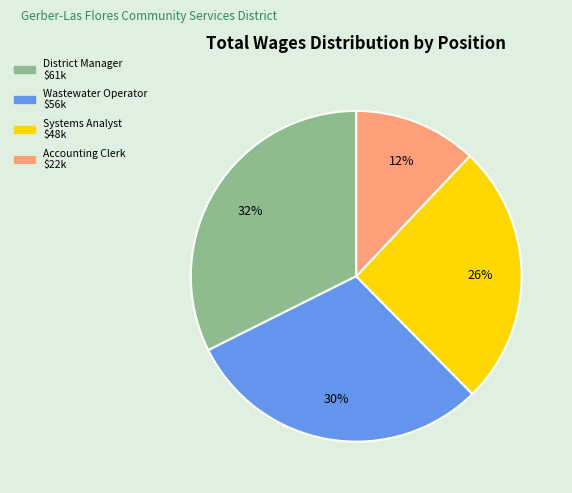

Rank the categories by value from highest to lowest.

District Manager, Wastewater Operator, Systems Analyst, Accounting Clerk